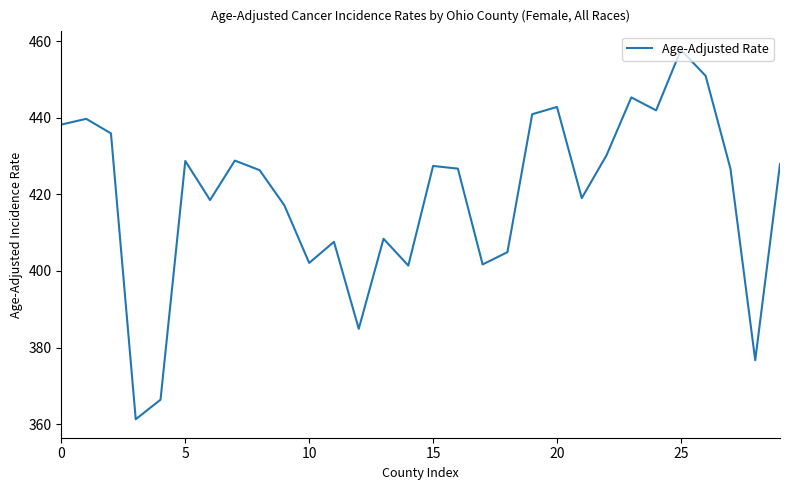

What is the maximum value shown in the chart?

457.7